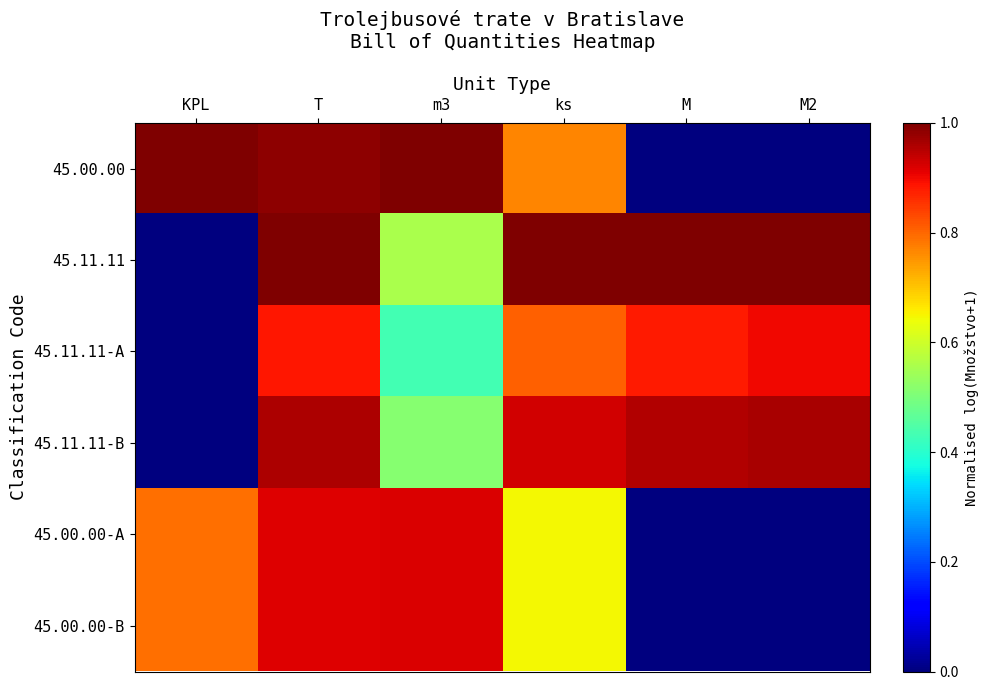

At ks, list the series in order from largest to smallest.

45.11.11, 45.11.11-B, 45.11.11-A, 45.00.00, 45.00.00-A, 45.00.00-B